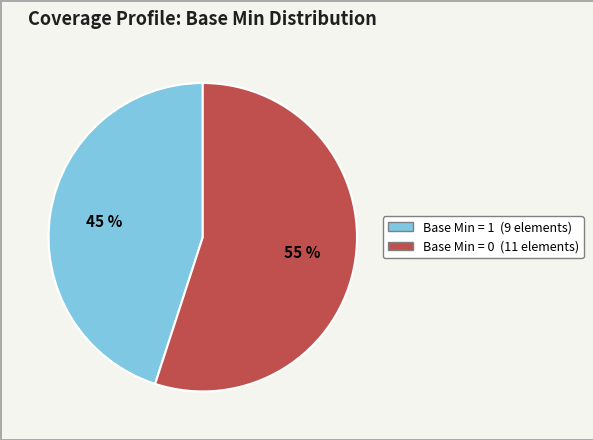

Count the number of slices in the pie.

2